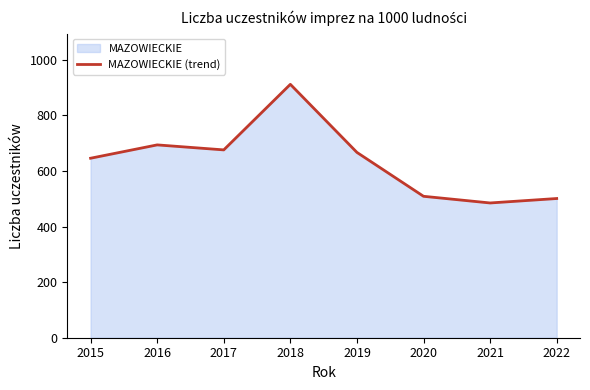

The chart shows a value of 509 at 2020. True or false?

True